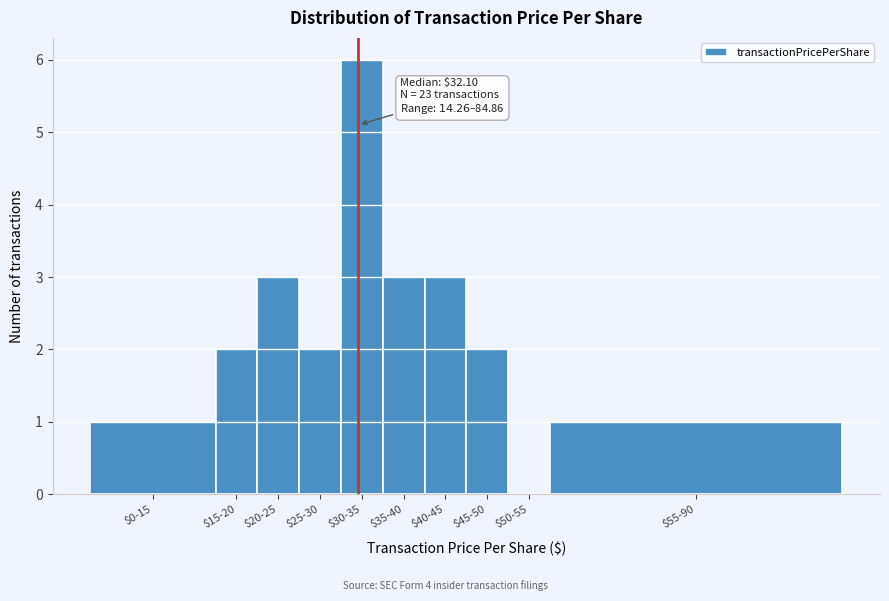

What is the maximum value shown in the chart?

6